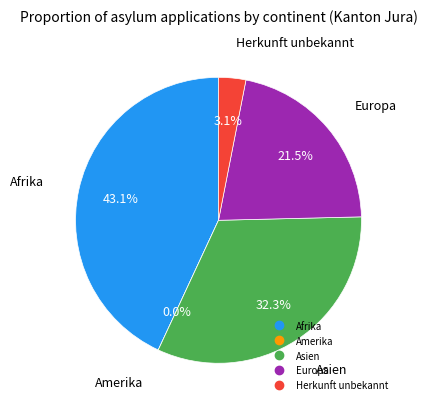

How many segments does this pie chart have?

5